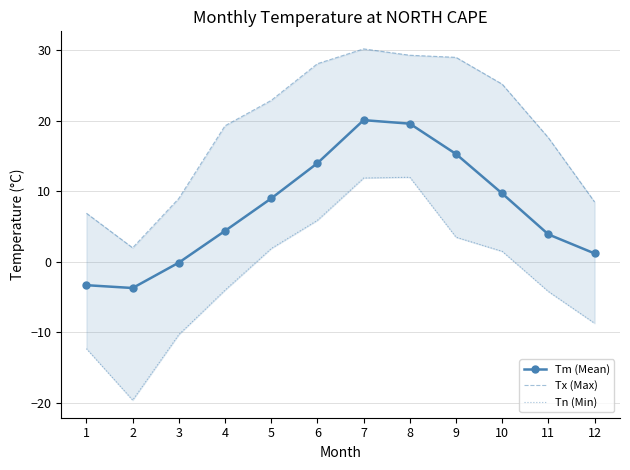

Is the value of Tm (Mean) at 9 greater than the value of Tn (Min) at 12?

Yes